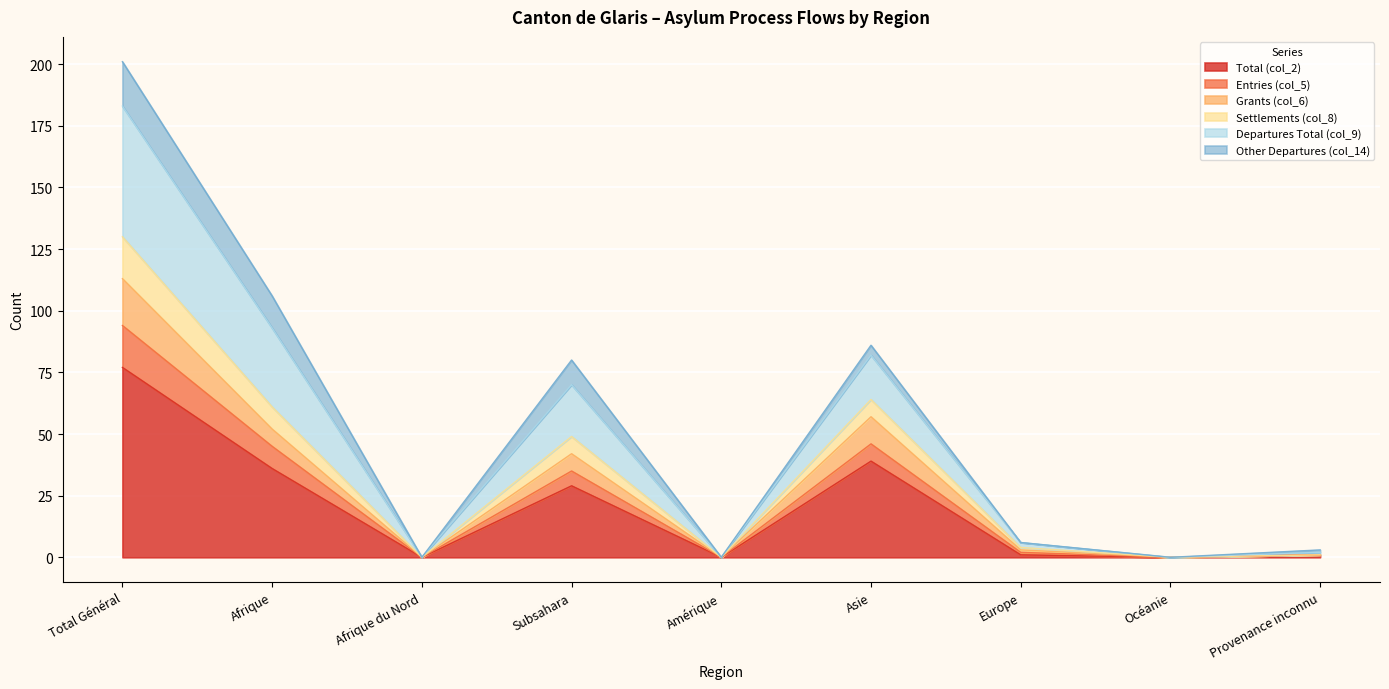

Which category has the lowest value across all series?

Afrique du Nord